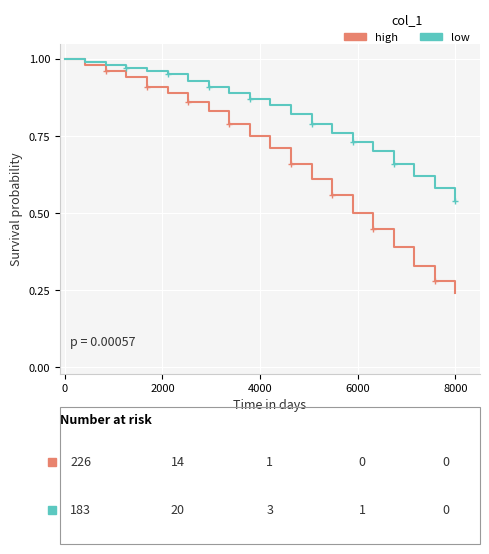

Which series has the largest total across all categories?

low